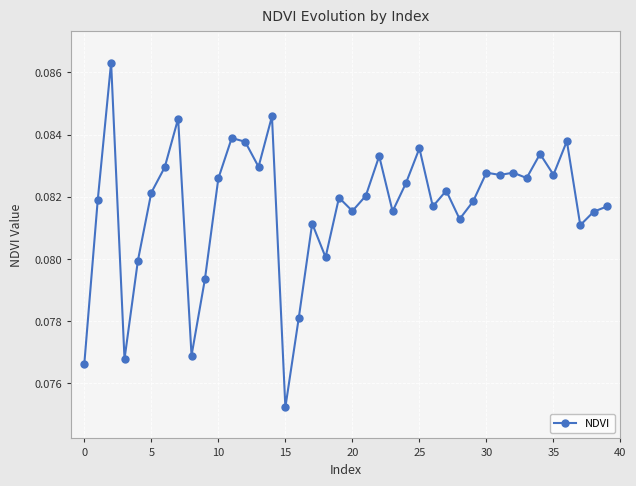

True or false: the data has more than 2 interior local peaks.

True